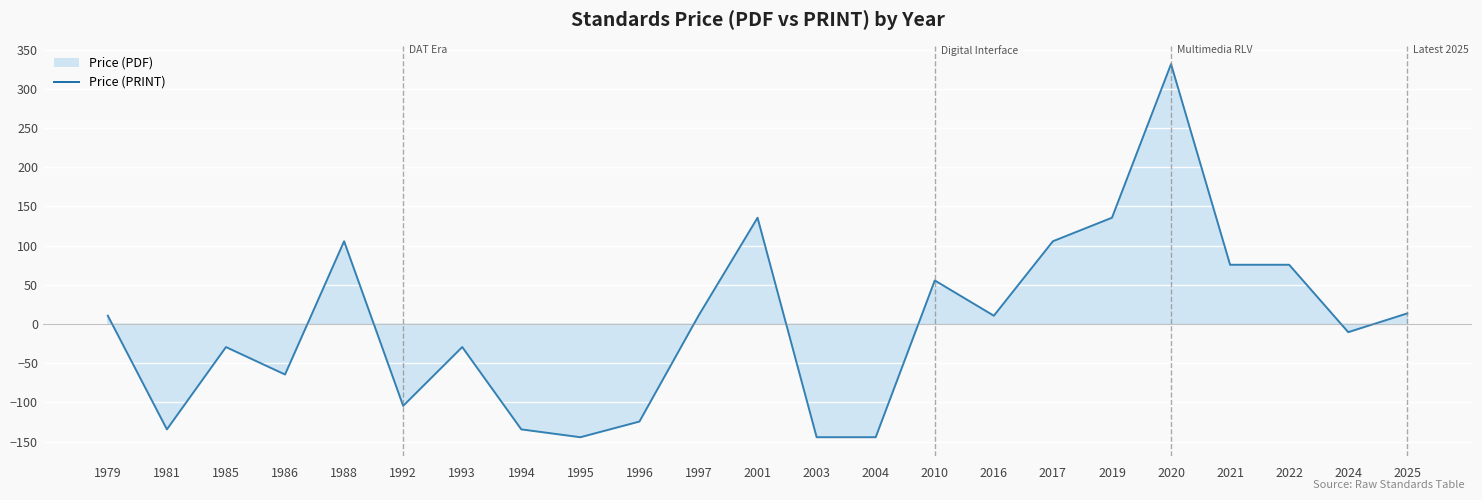

True or false: the data shows 141.3 at 1988.

False